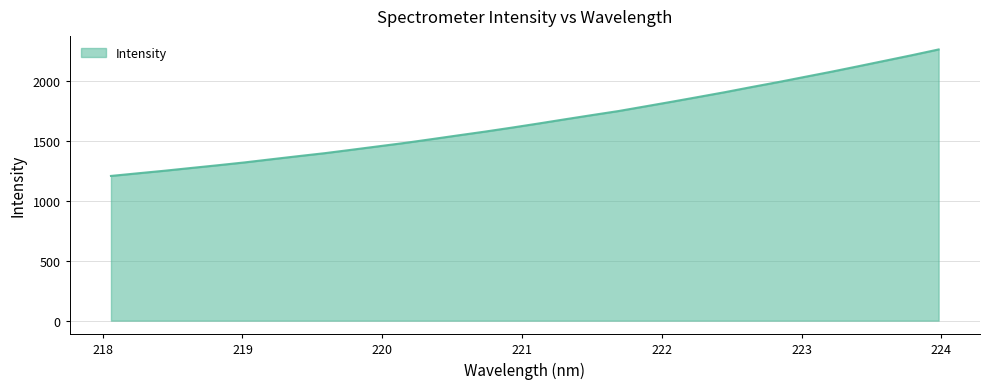

What is the minimum value shown in the chart?

1210.2